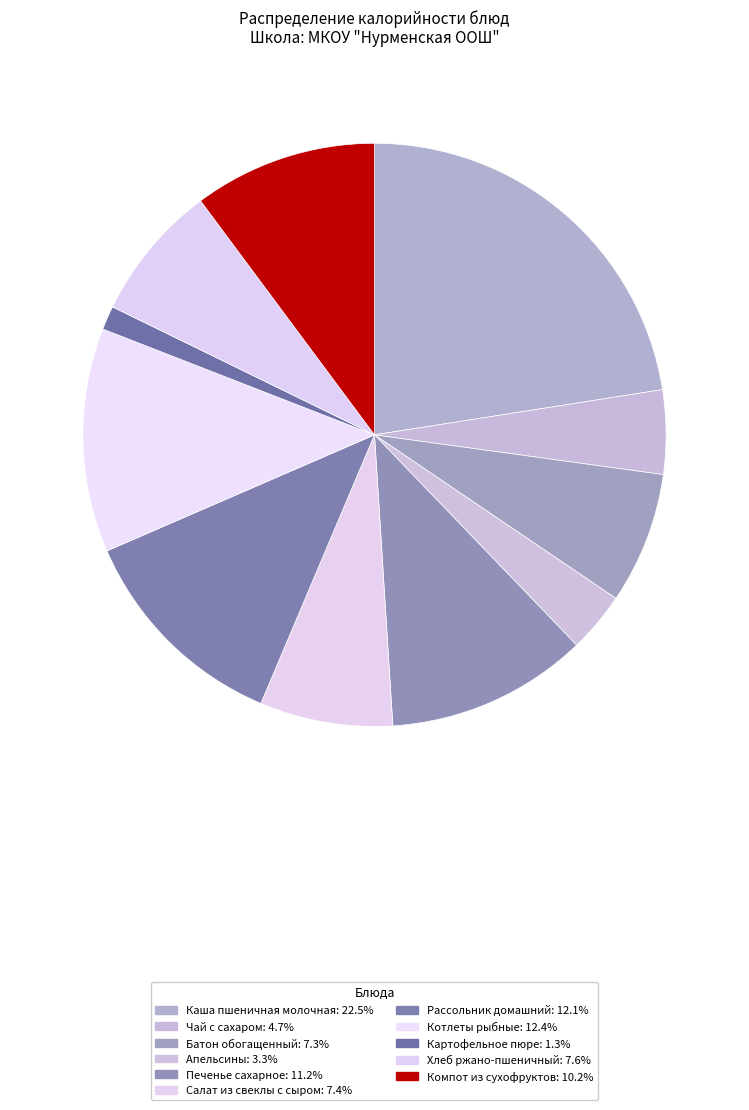

Is there a majority slice in this chart?

No